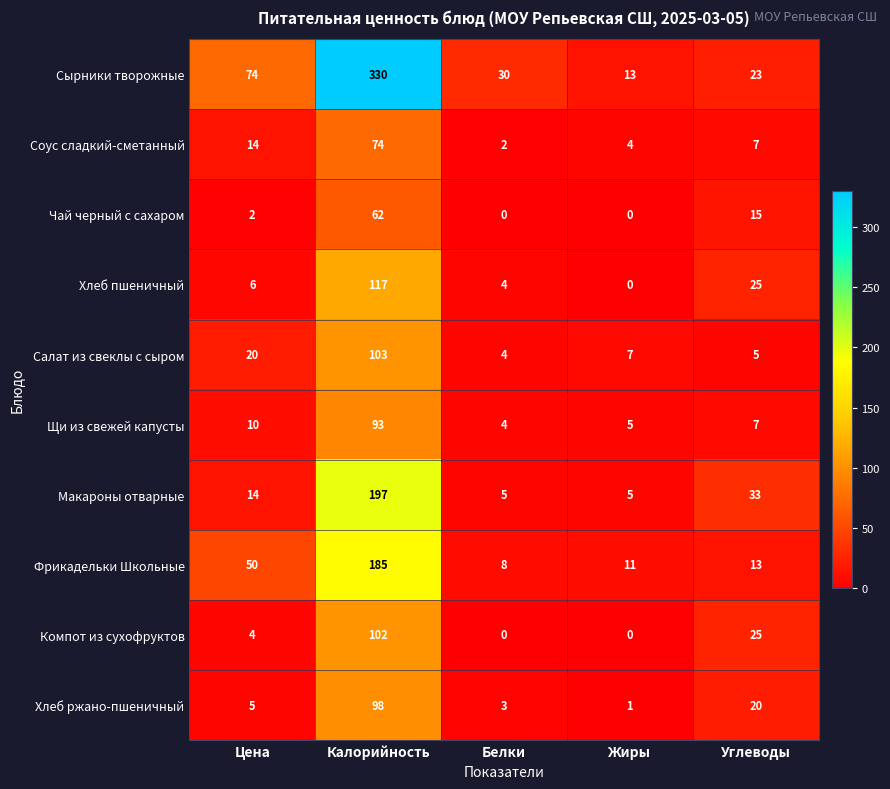

Which category has the lowest value in the Соус сладкий-сметанный series?

Белки